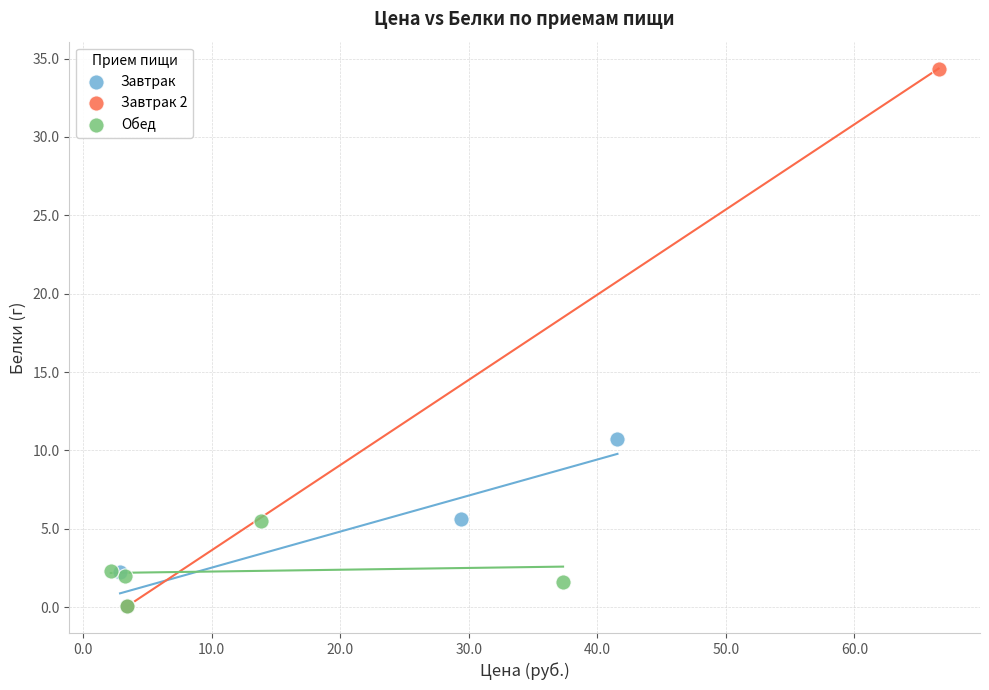

What are all the series names shown in the legend?

Завтрак, Завтрак 2, Обед